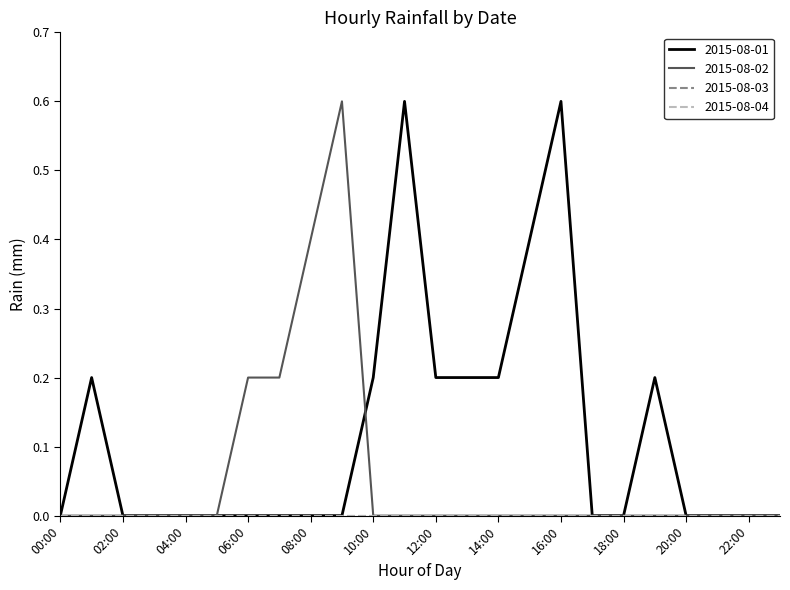

Does the chart have visible grid lines?

No